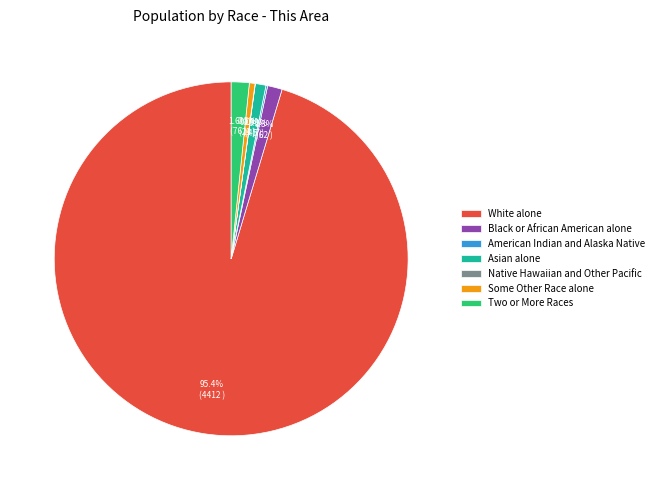

The Some Other Race alone slice represents 11% of the pie. True or false?

False